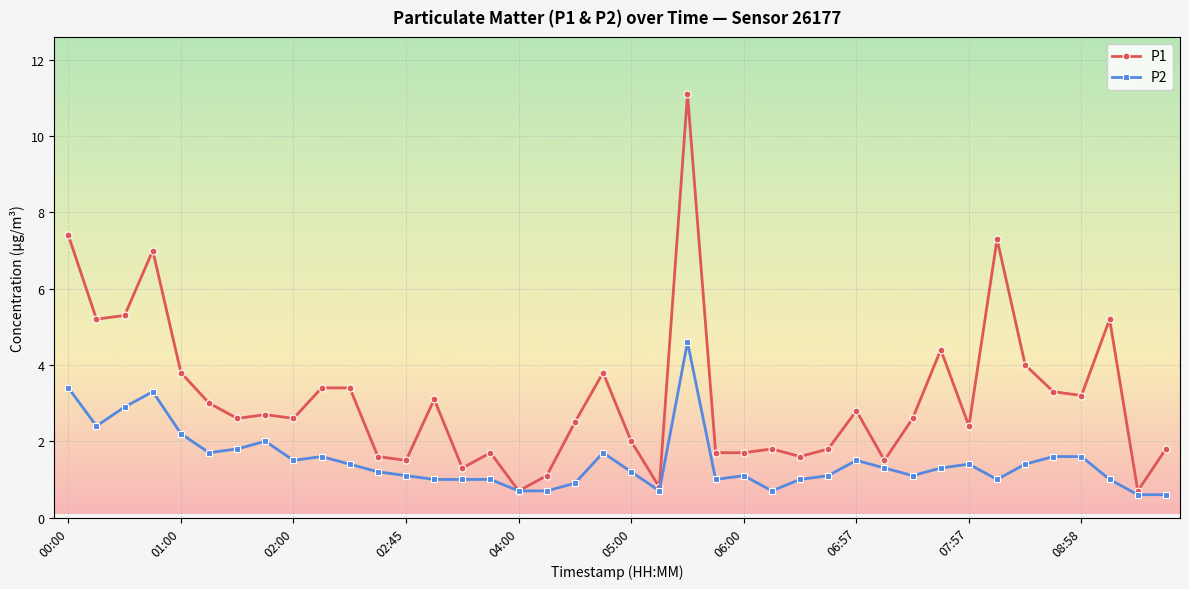

What are all the series names shown in the legend?

P1, P2